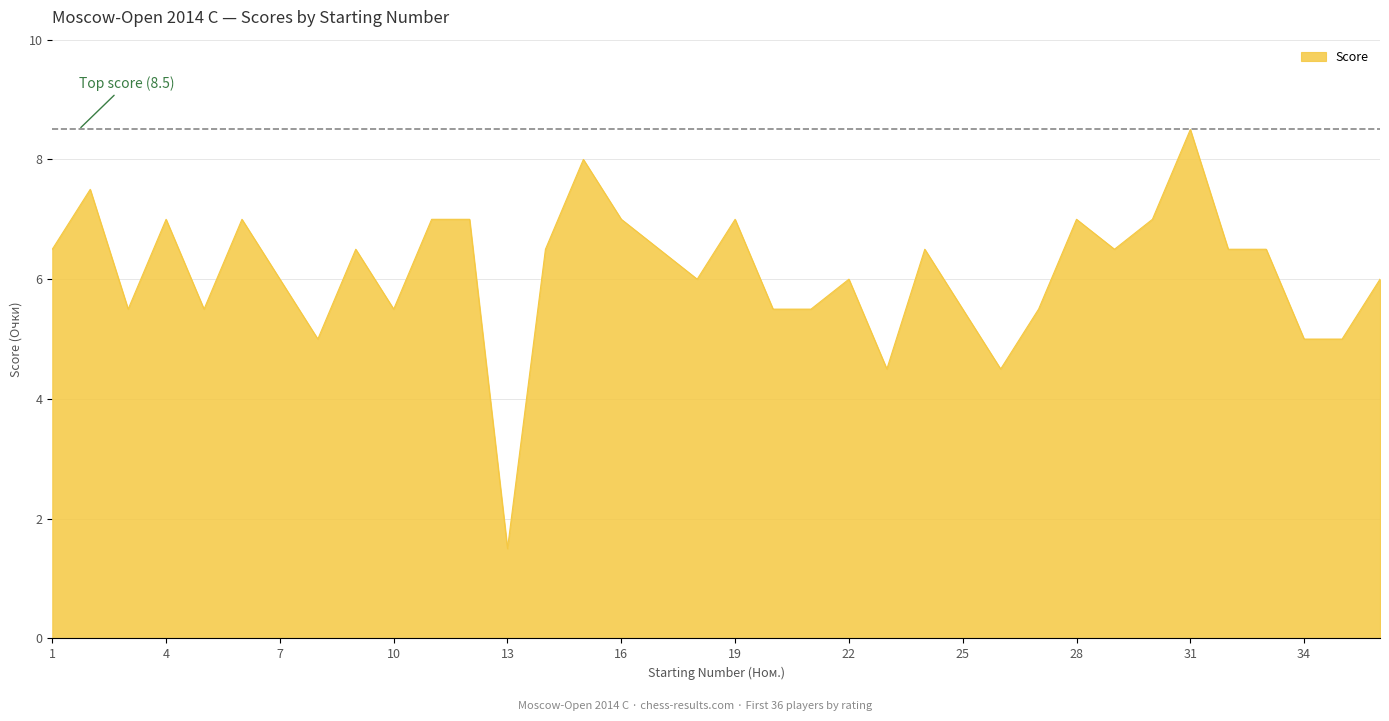

What is the difference between the maximum and minimum values?

7.0